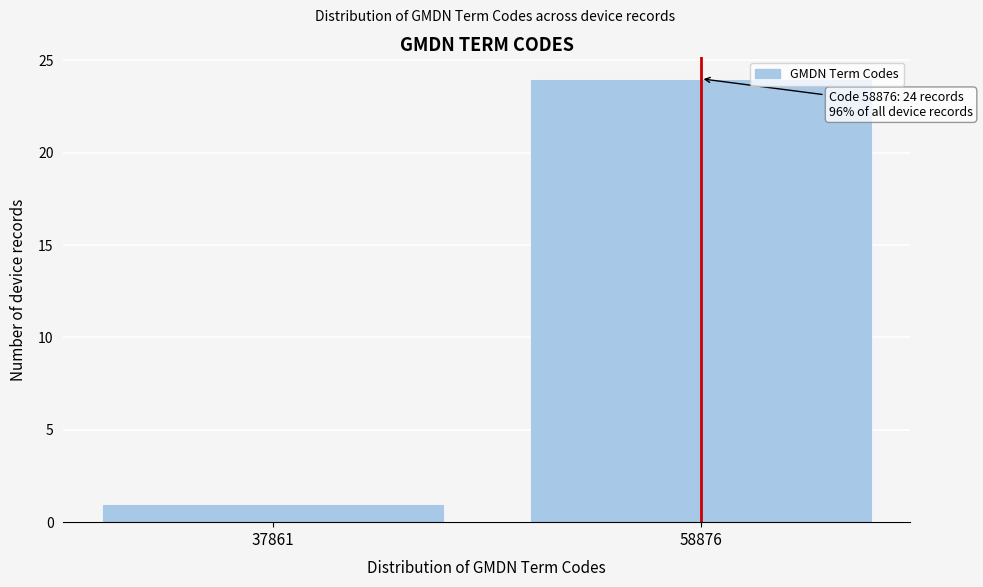

Reading left to right, list all the values displayed in this chart.

1	24